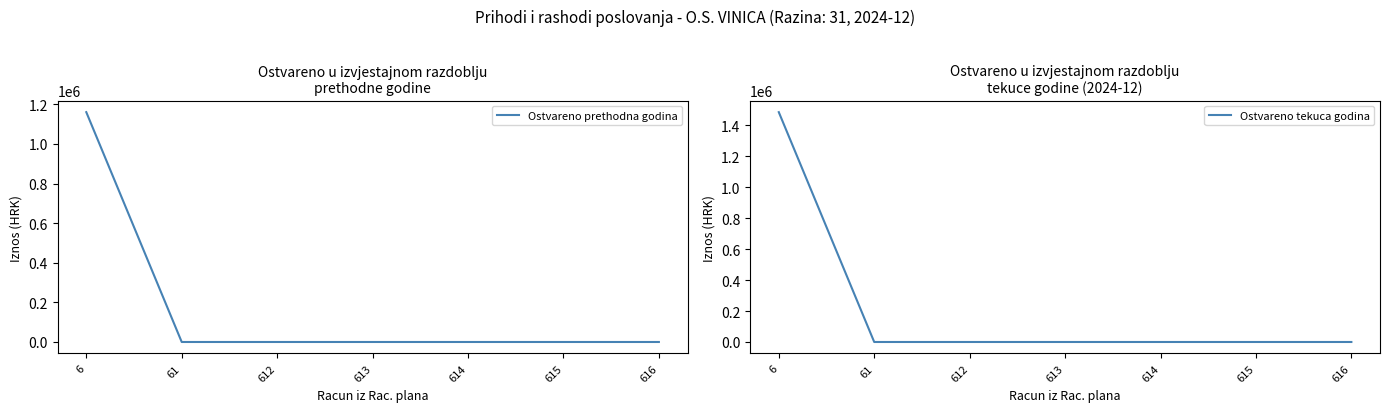

Between 61 and 616, which series saw the biggest shift?

Ostvareno prethodna godina